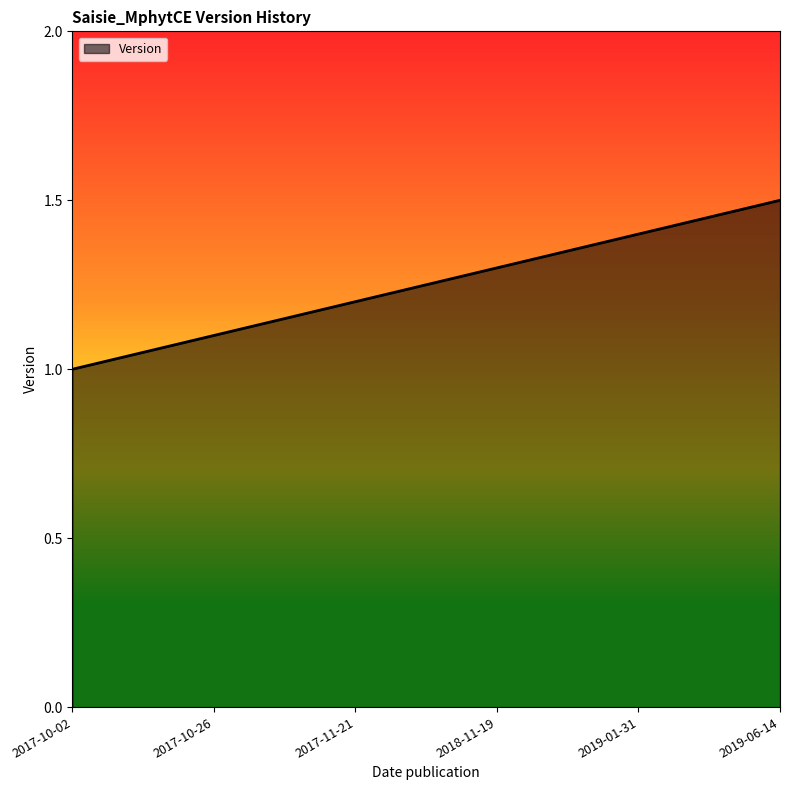

Count the number of categories in the chart.

6